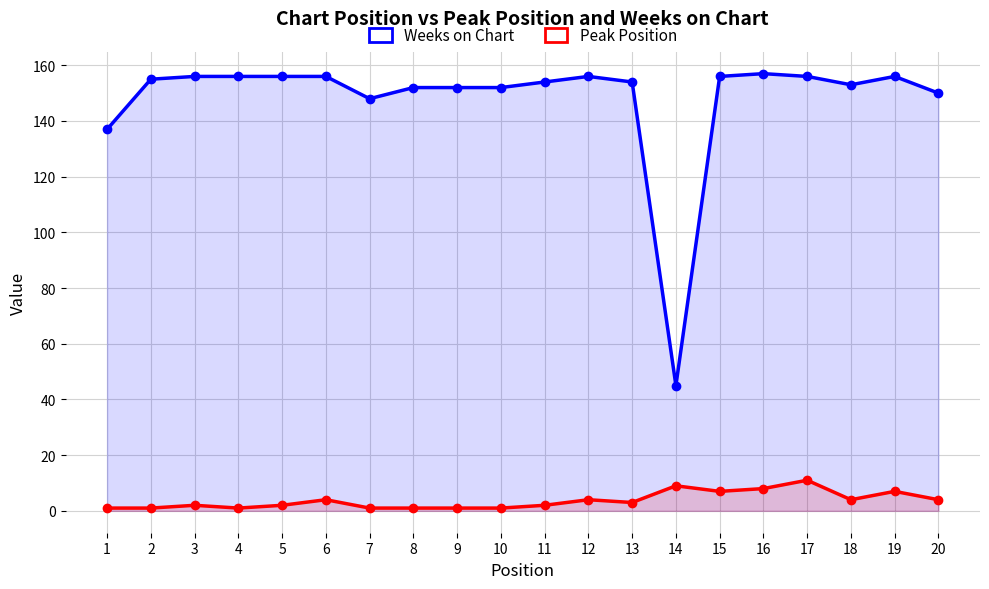

True or false: Weeks on Chart and Peak Position intersect in this chart.

False